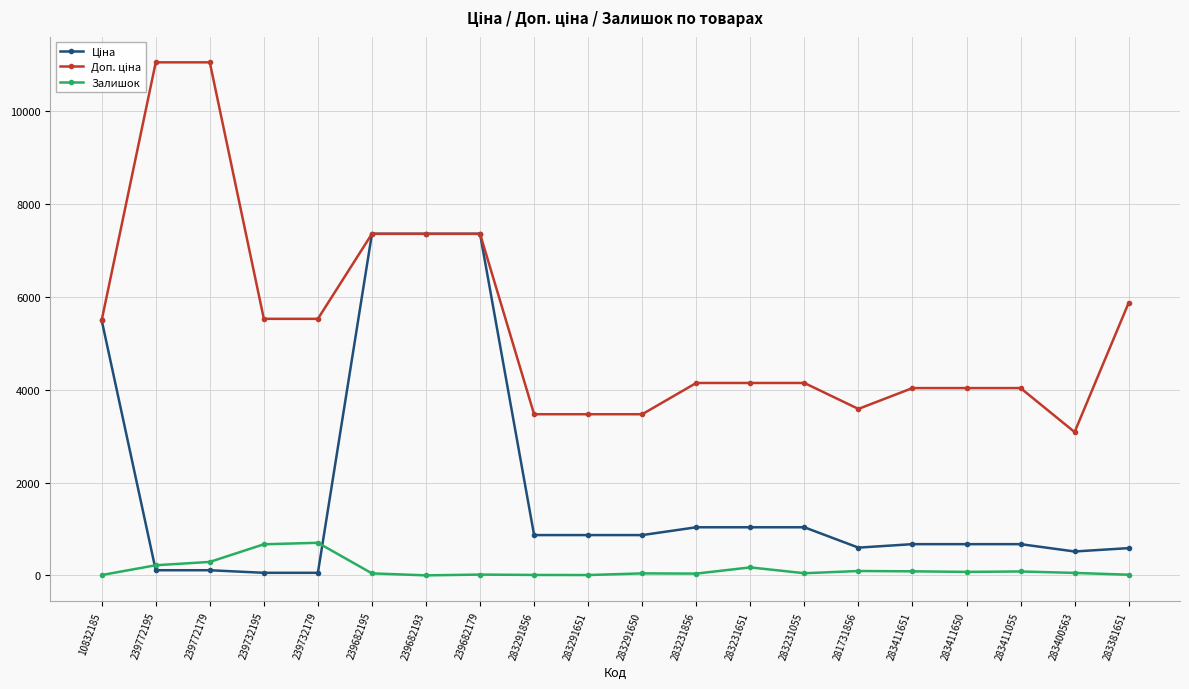

What is the label of the 8th point from the right?

283231651